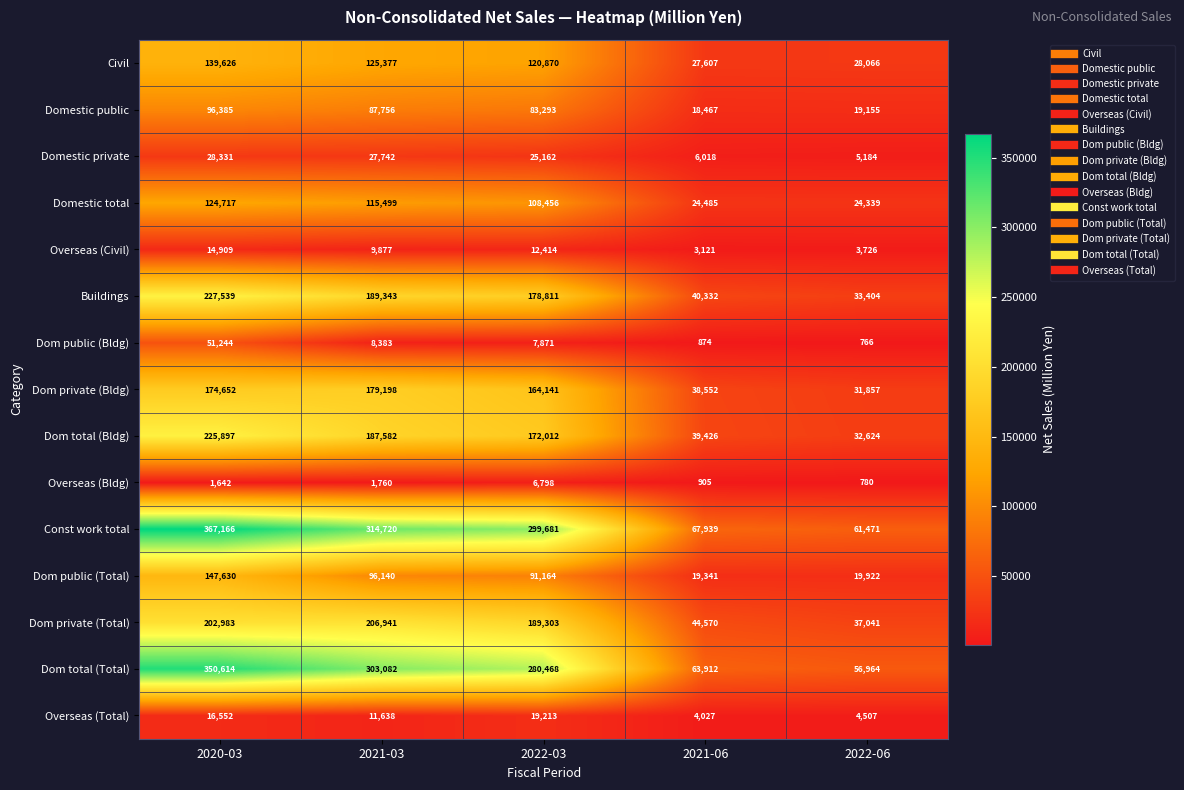

At which category is the sum across all series the highest?

2020-03